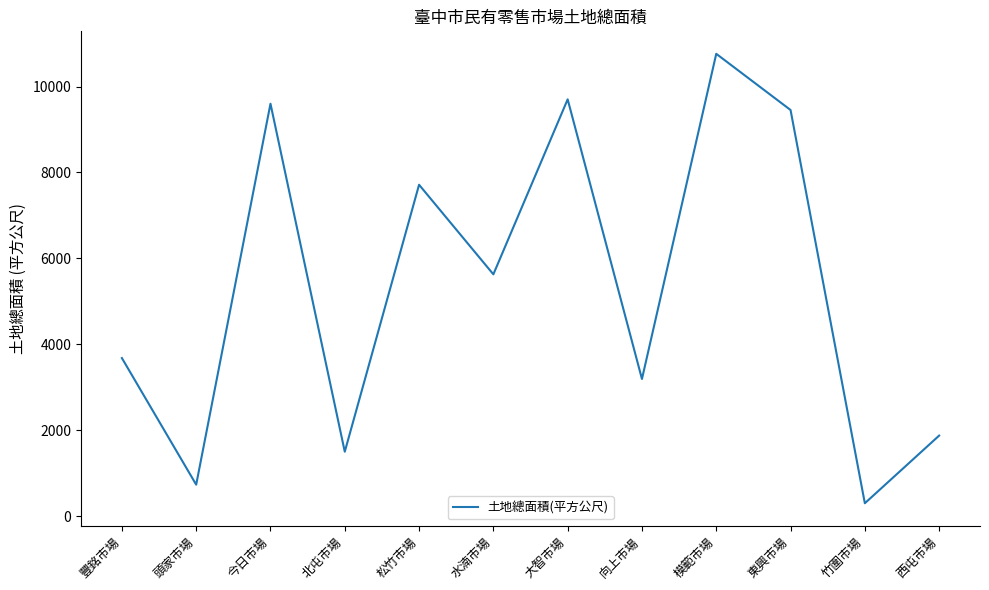

How many categories are shown in the chart?

12